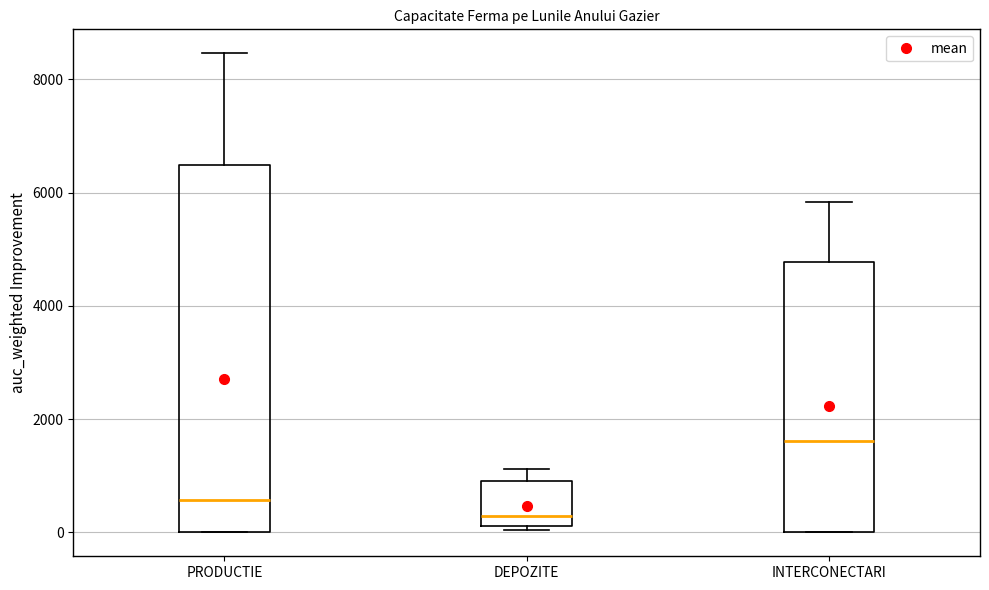

Reading left to right, transcribe this box plot: for each box, give where its median line is, the range the box spans, and where its two whiskers end, as read against the y-axis. The values are not printed on the chart, so give them approximately, as read against the axis.

PRODUCTIE: median 600, box 0 to 6400, whiskers 0 to 8400
DEPOZITE: median 200 (just above the box's lower edge), box 200 to 1000, whiskers 0 to 1200
INTERCONECTARI: median 1600, box 0 to 4800, whiskers 0 to 5800